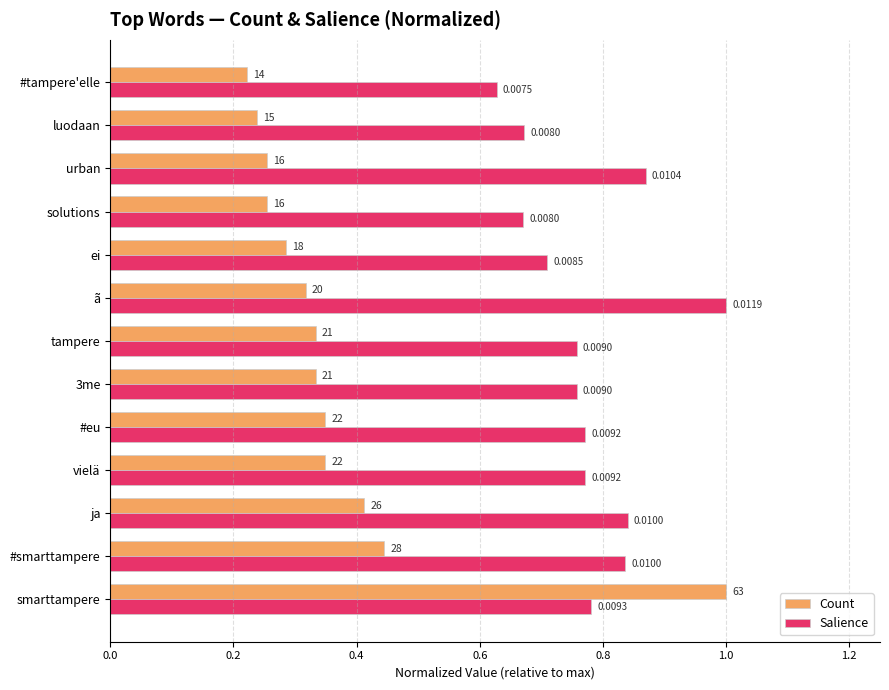

What are all the series names shown in the legend?

Count, Salience